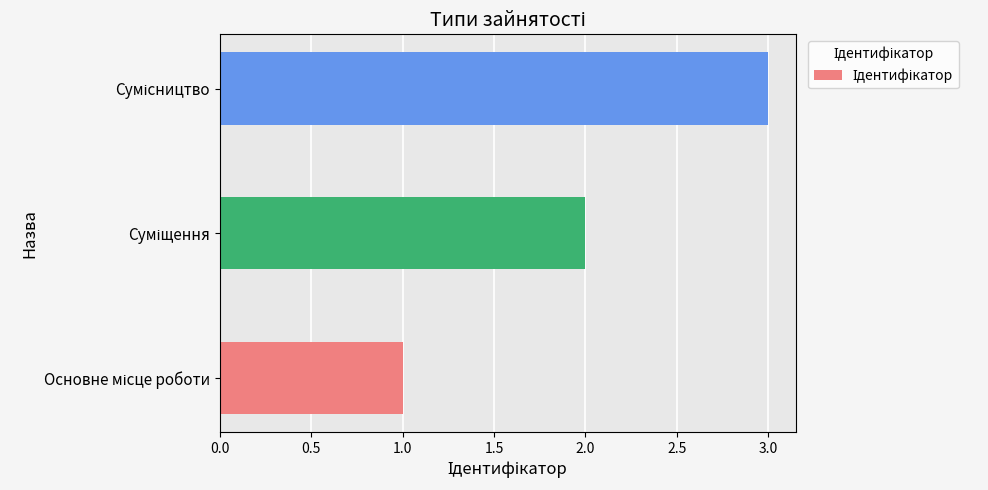

What is the sum of all values?

6